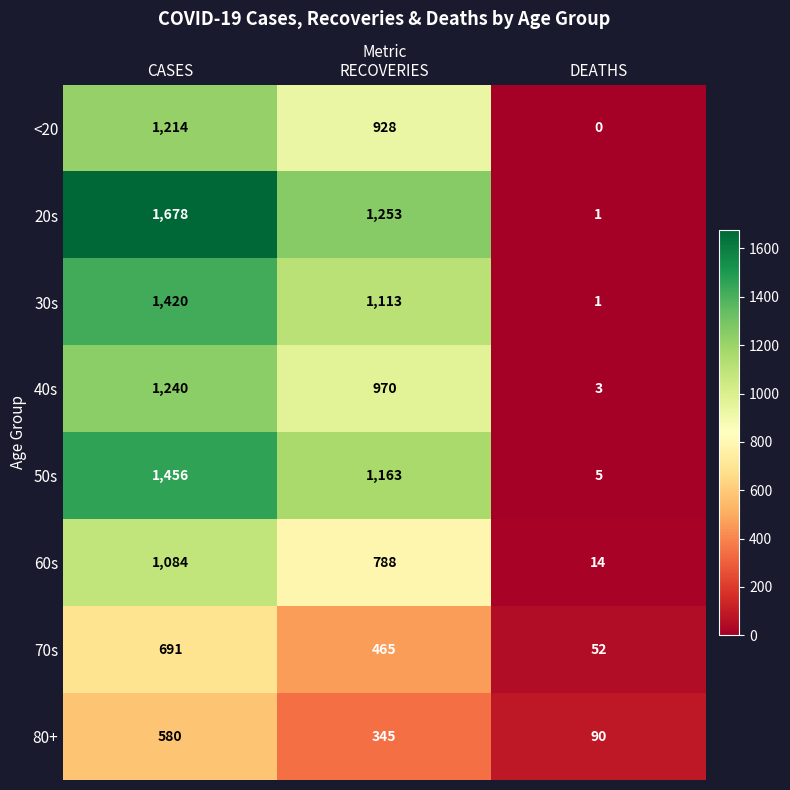

What value does the 70s series have at RECOVERIES?

465